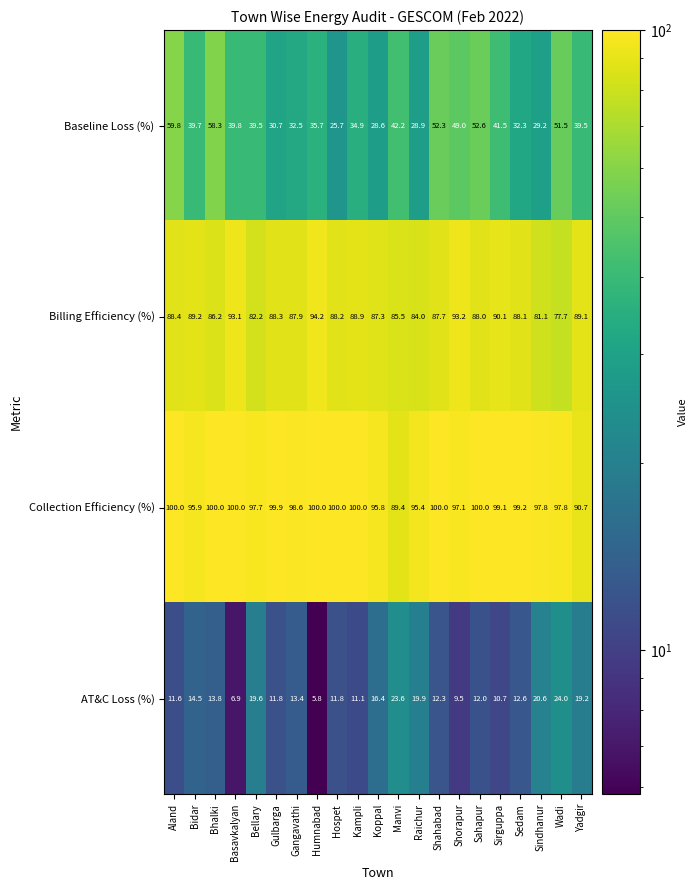

What is the difference between the AT&C Loss (%) values at Humnabad and Sahapur?

6.2